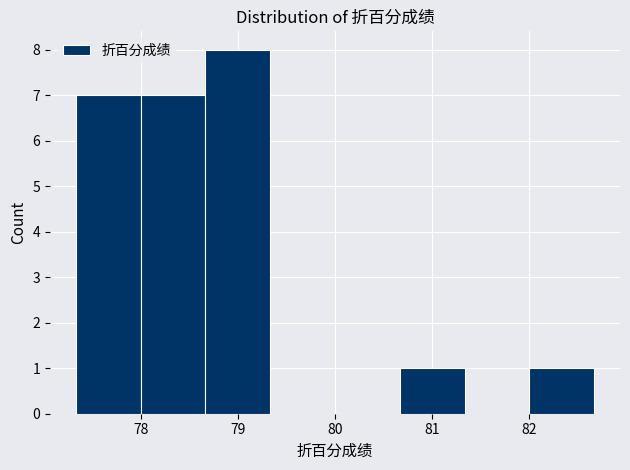

Reading left to right, transcribe this chart: for each bar, give the range it covers on the x-axis and its height. Neither the bar edges nor the heights are printed on the chart, so give them approximately, as read against the axes.

77.3 to 78.0: 7
78.0 to 78.7: 7
78.7 to 79.3: 8
79.3 to 80.0: 0
80.0 to 80.7: 0
80.7 to 81.3: 1
81.3 to 82.0: 0
82.0 to 82.7: 1